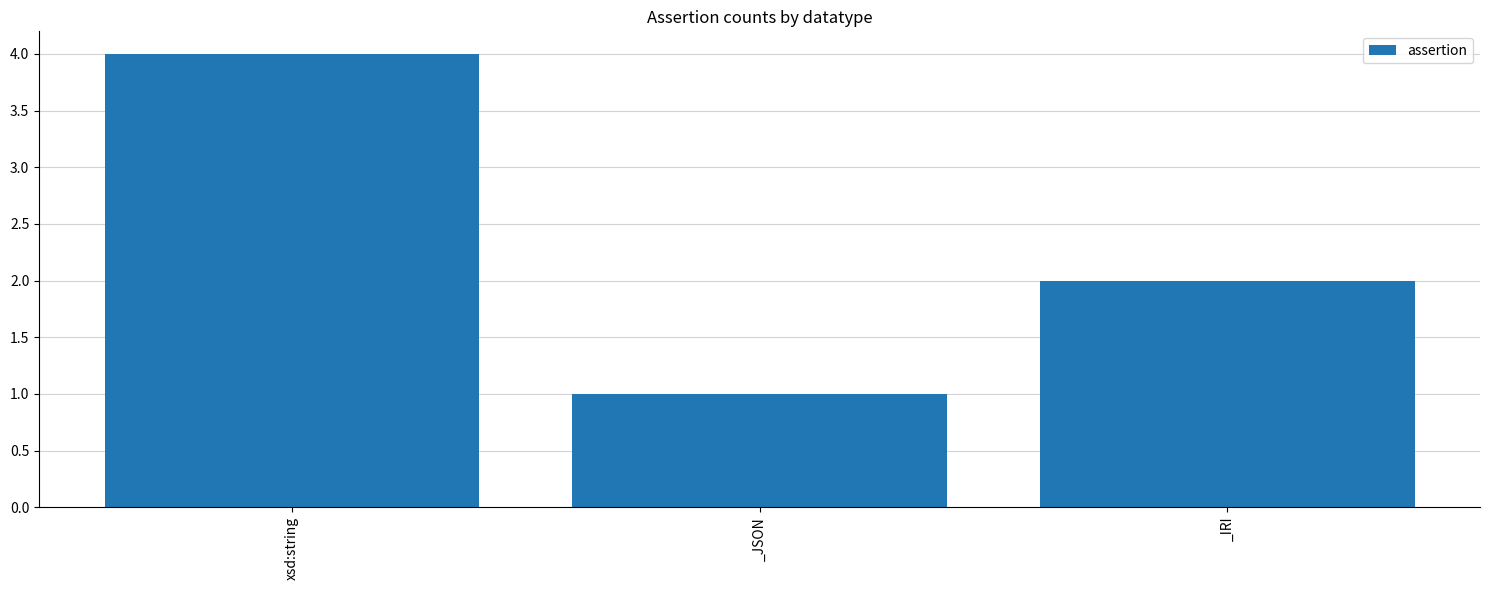

What is the minimum value shown in the chart?

1